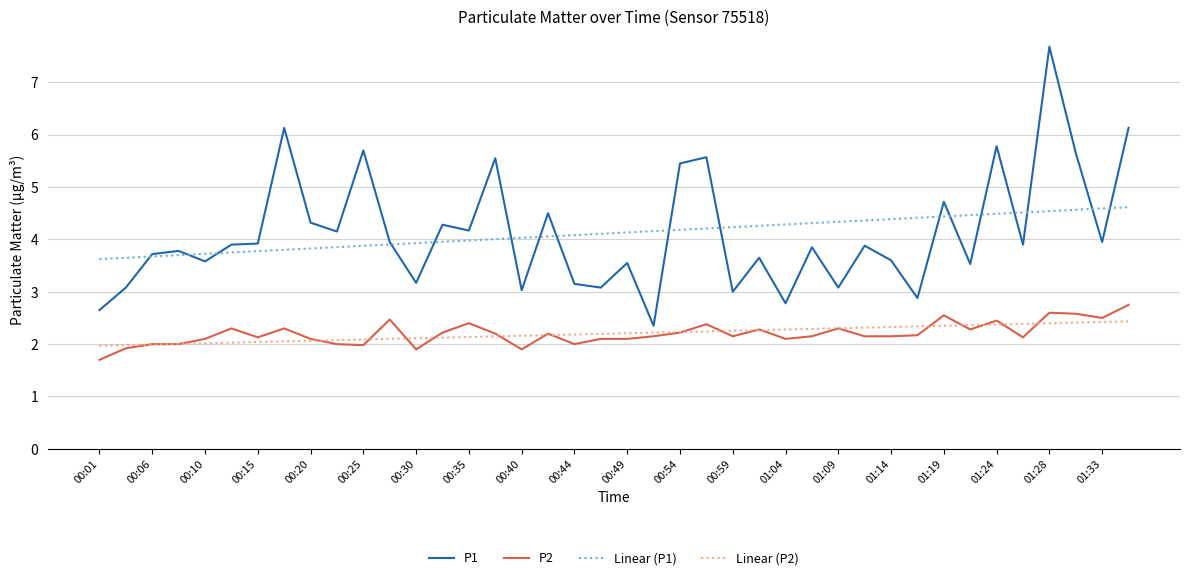

True or false: Linear (P1) and Linear (P2) cross at least once.

False